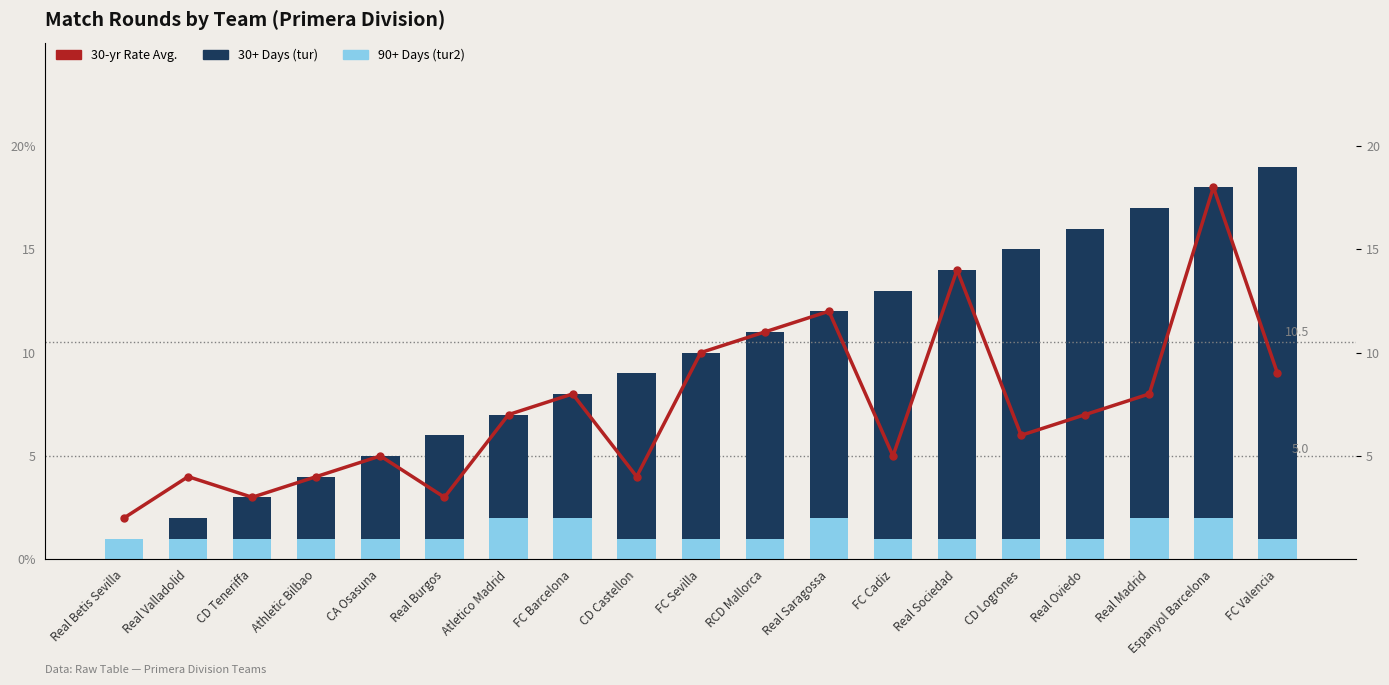

Which series has the largest total across all categories?

30+ Days (tur)